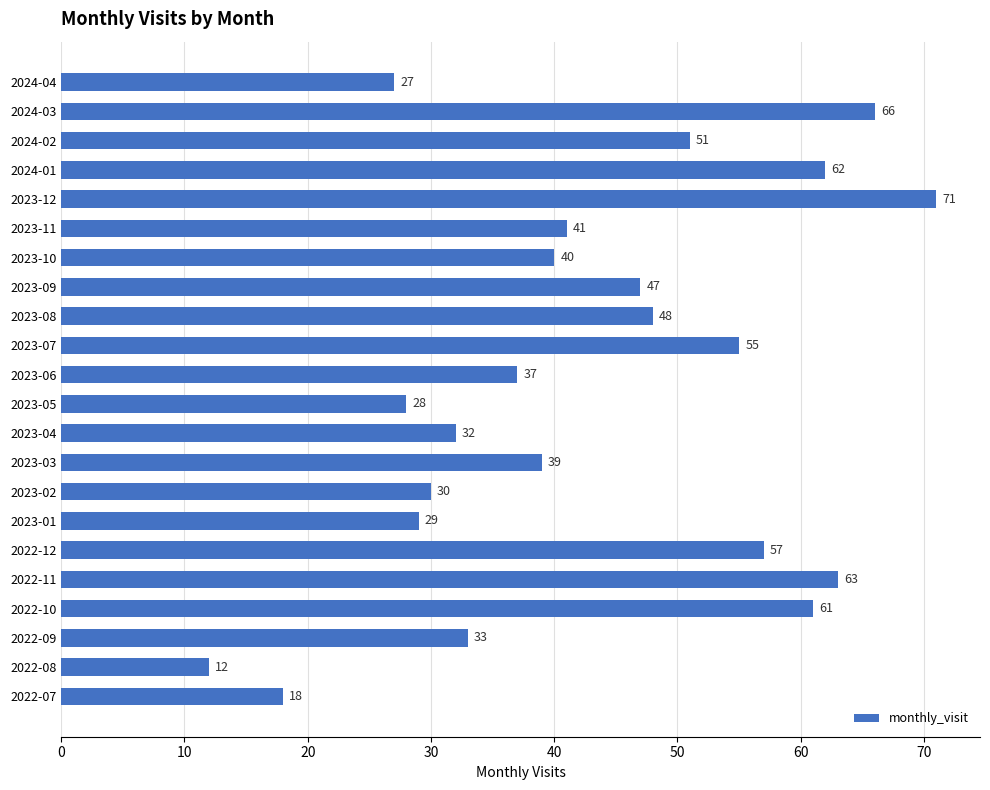

What is the change in value from 2022-12 to 2023-06?

-20